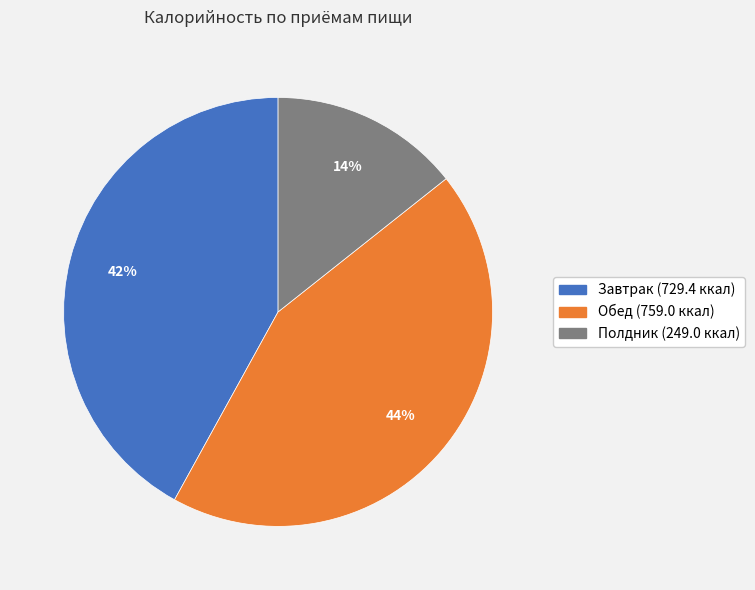

Which category has the biggest portion of the pie?

Обед